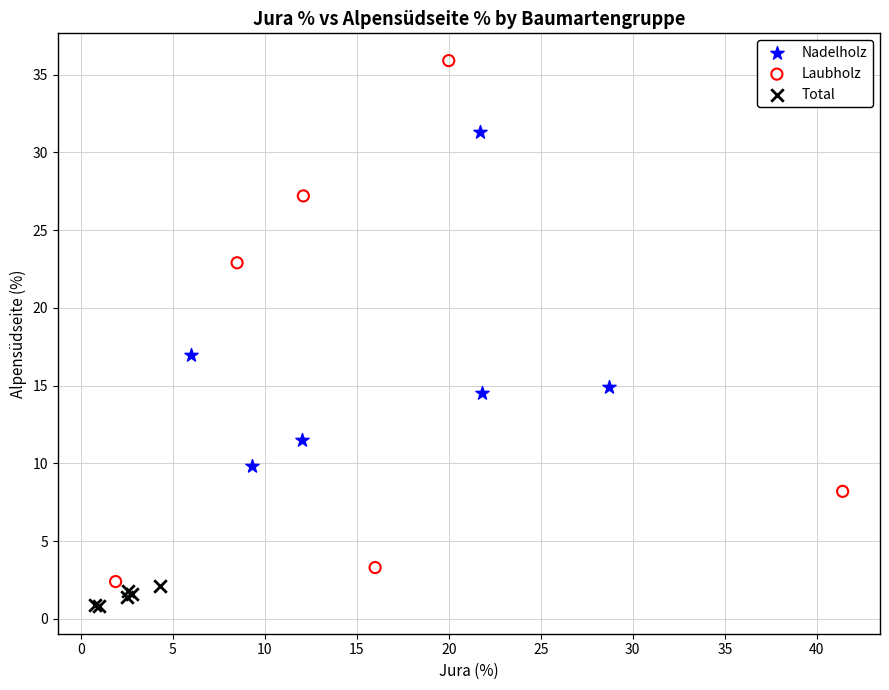

Which series reaches the minimum Y coordinate?

Total